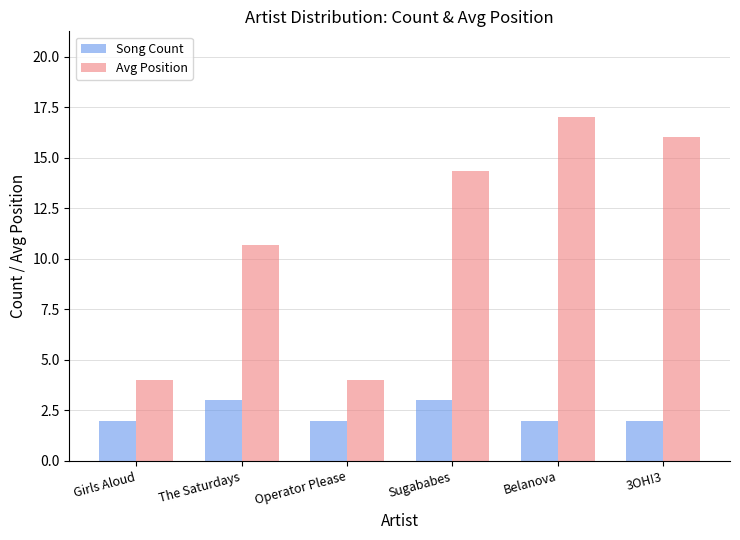

What is the value of the Song Count bar at the 2nd from the left?

3.0